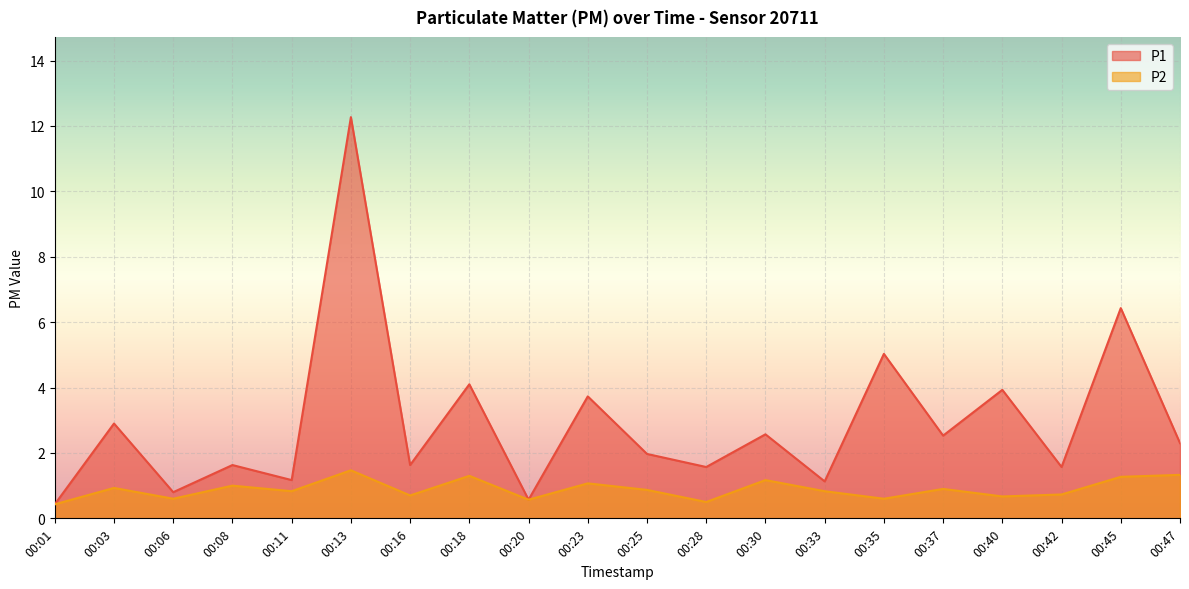

What is the highest value of the P2 series?

1.5